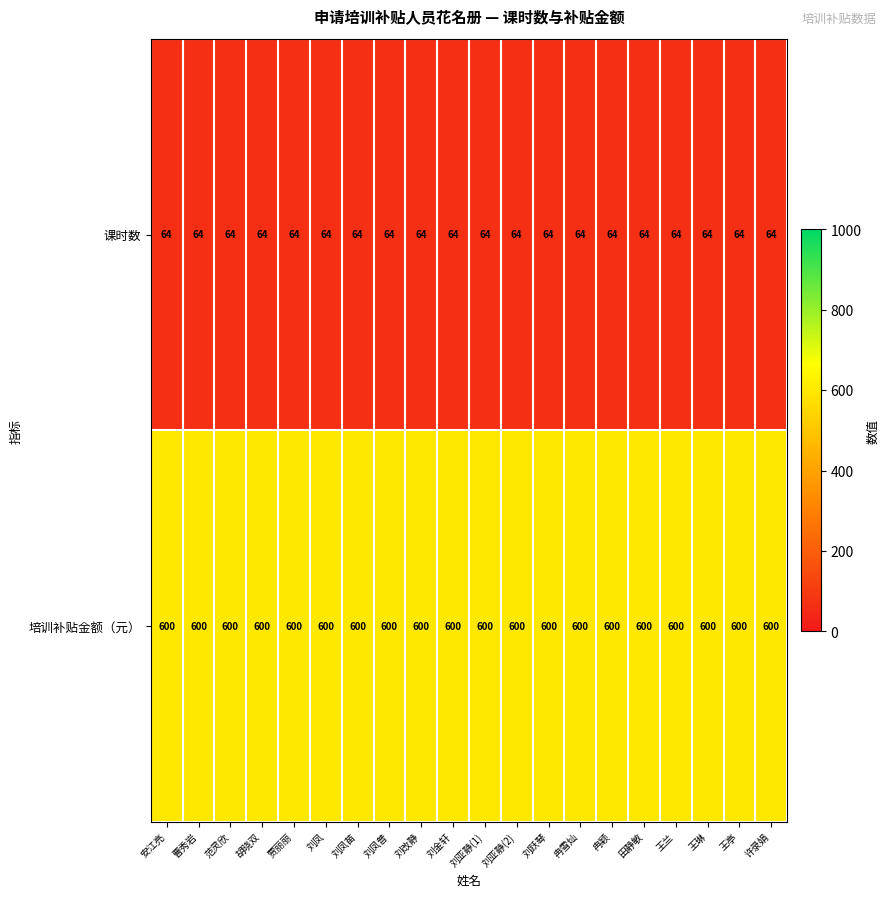

What is the difference between the highest and lowest values at 刘亚静(1)?

536